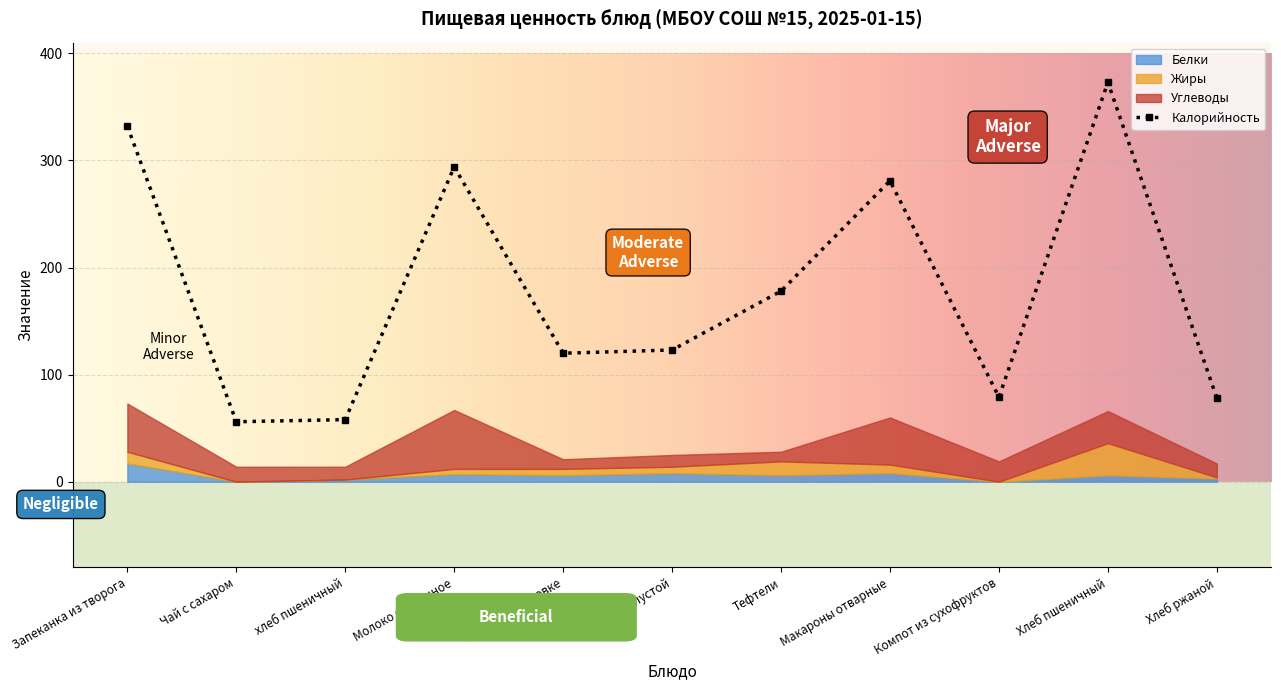

What is the label of the 11th point from the left?

Хлеб ржаной